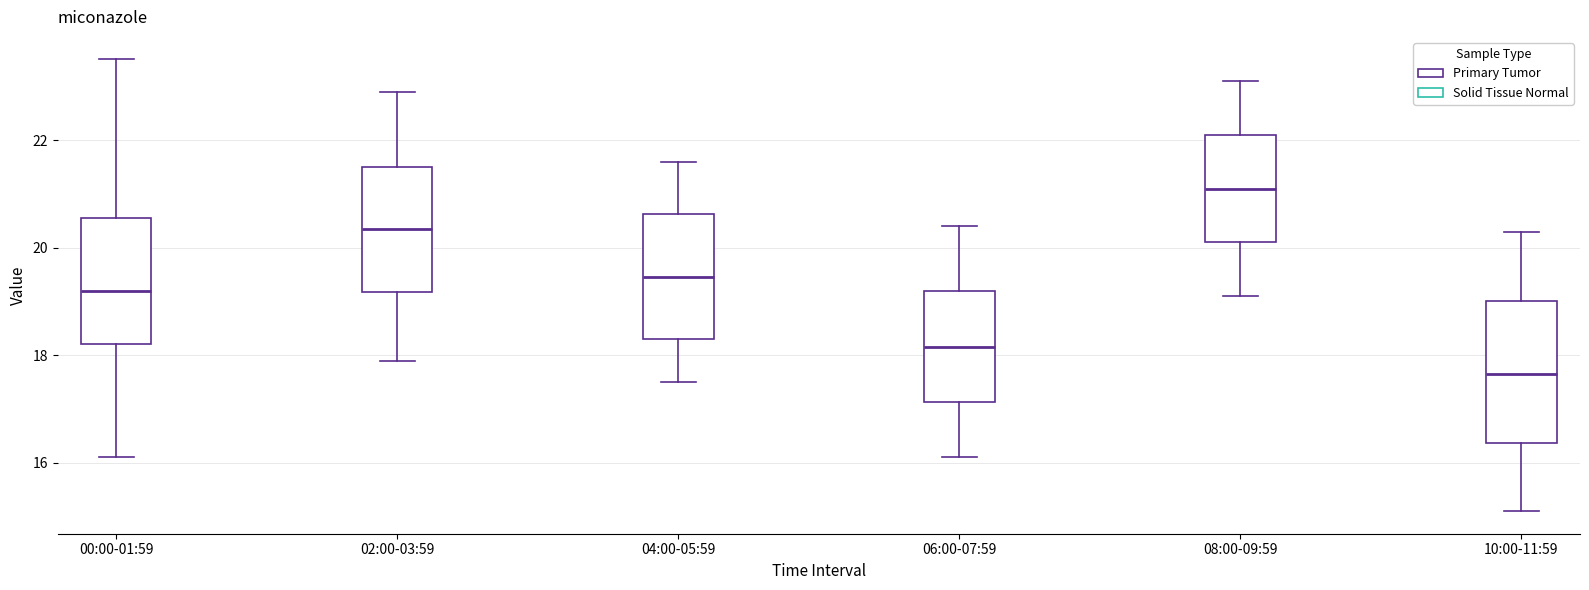

Where is the upper edge of the box for 00:00-01:59 on the y-axis? The values are not printed on the chart, so give them approximately, as read against the axis.

20.6